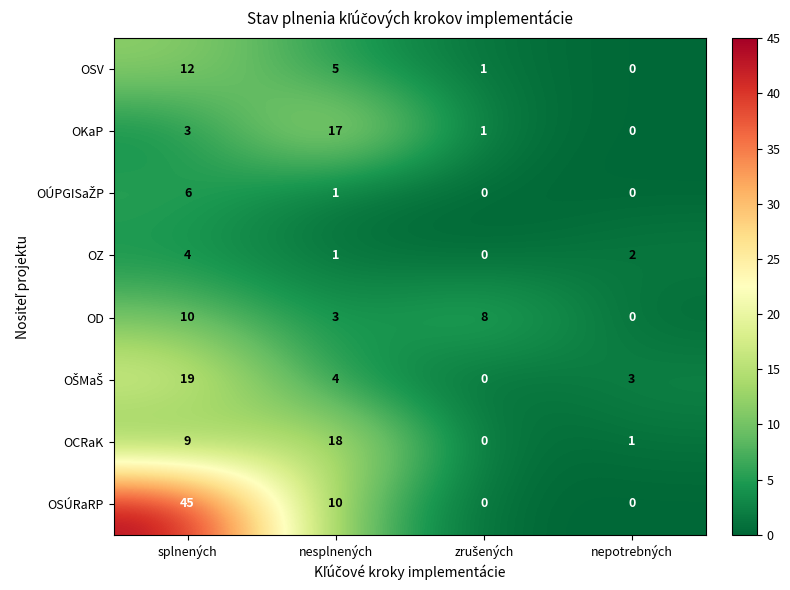

Which series has the largest range (max minus min)?

OSÚRaRP